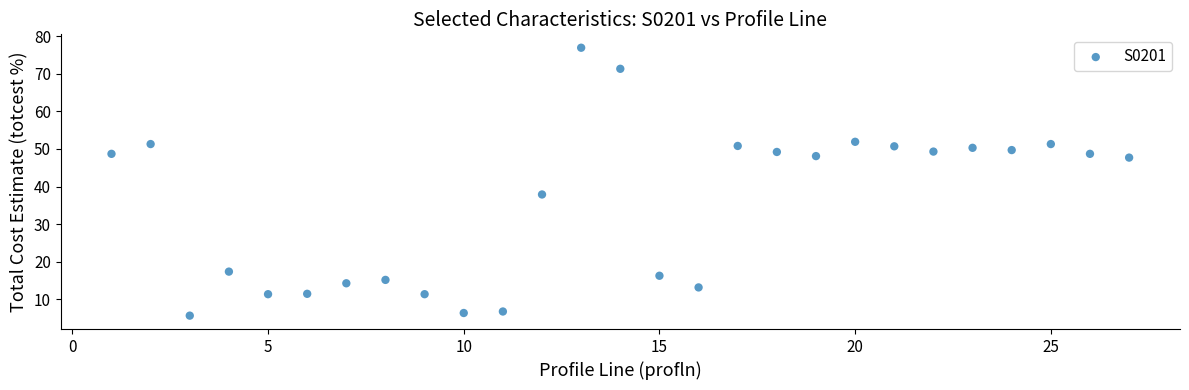

What is the range of X values (max minus min)?

26.0